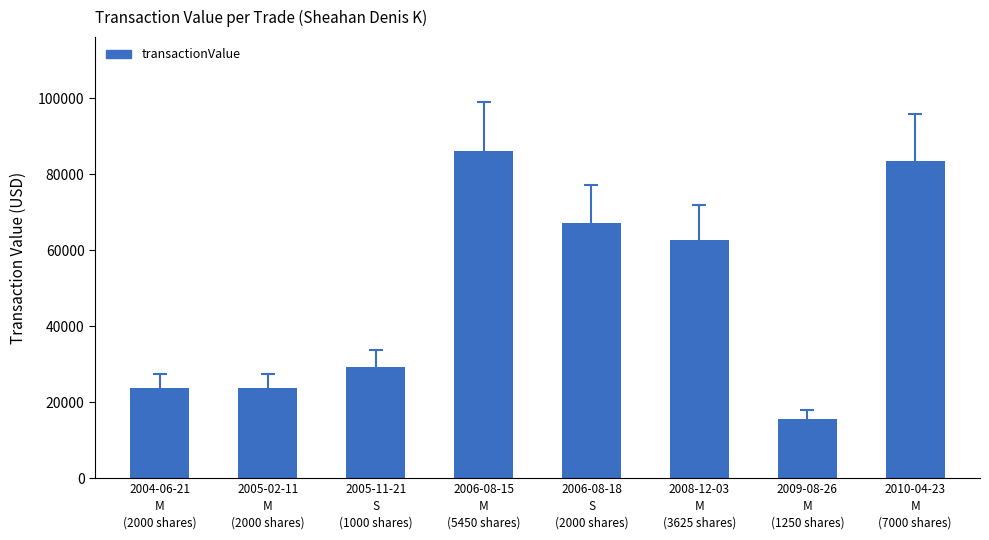

What is the difference between the second highest and minimum values?

67836